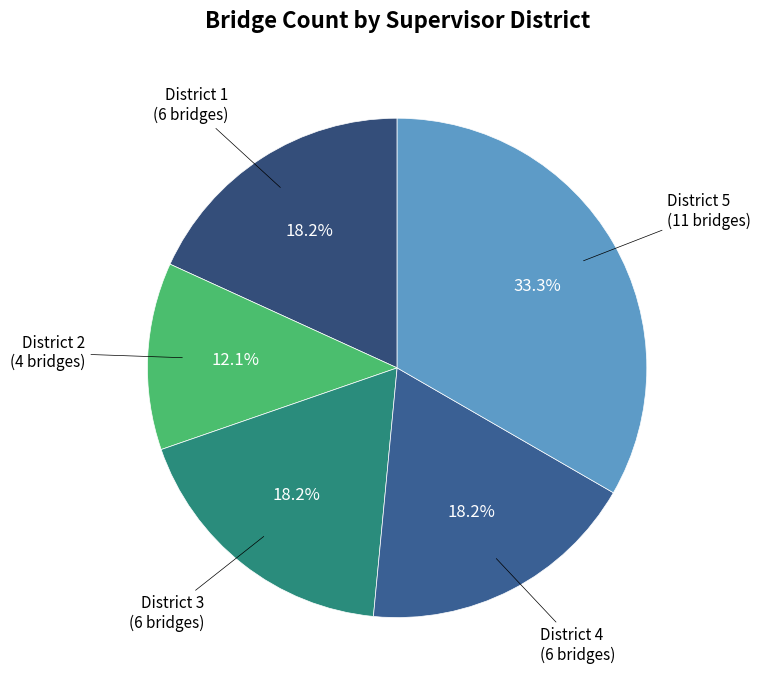

Which slice is the smallest?

District 2